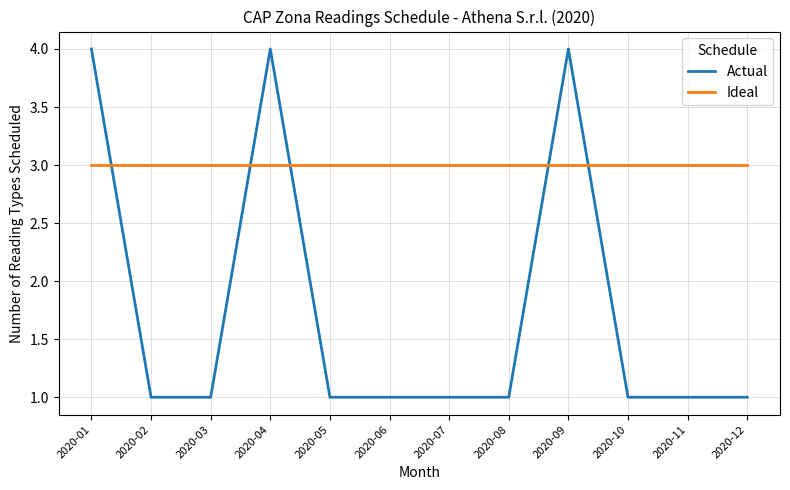

How many lines are shown in the chart?

2